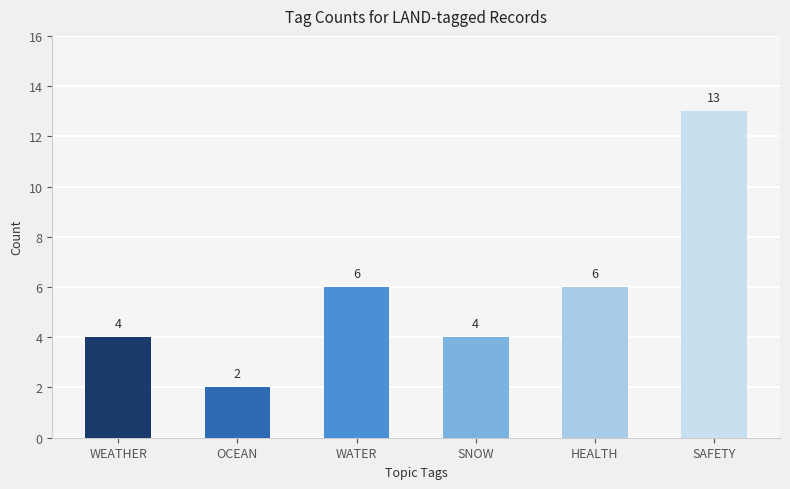

What is the difference between the maximum and minimum values?

11